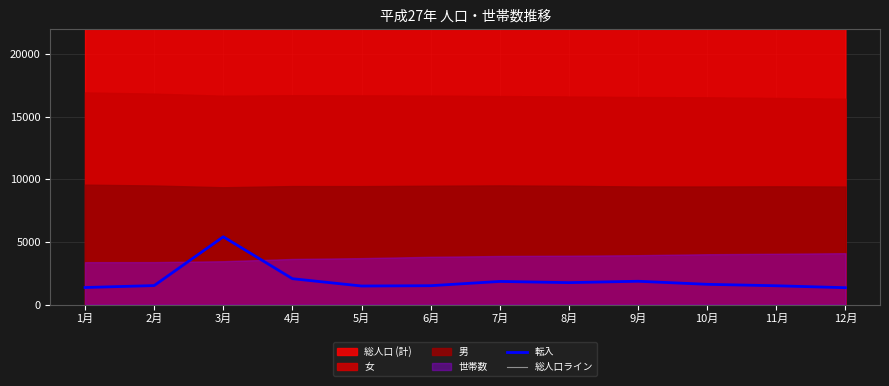

True or false: 転入 and 総人口ライン intersect in this chart.

False